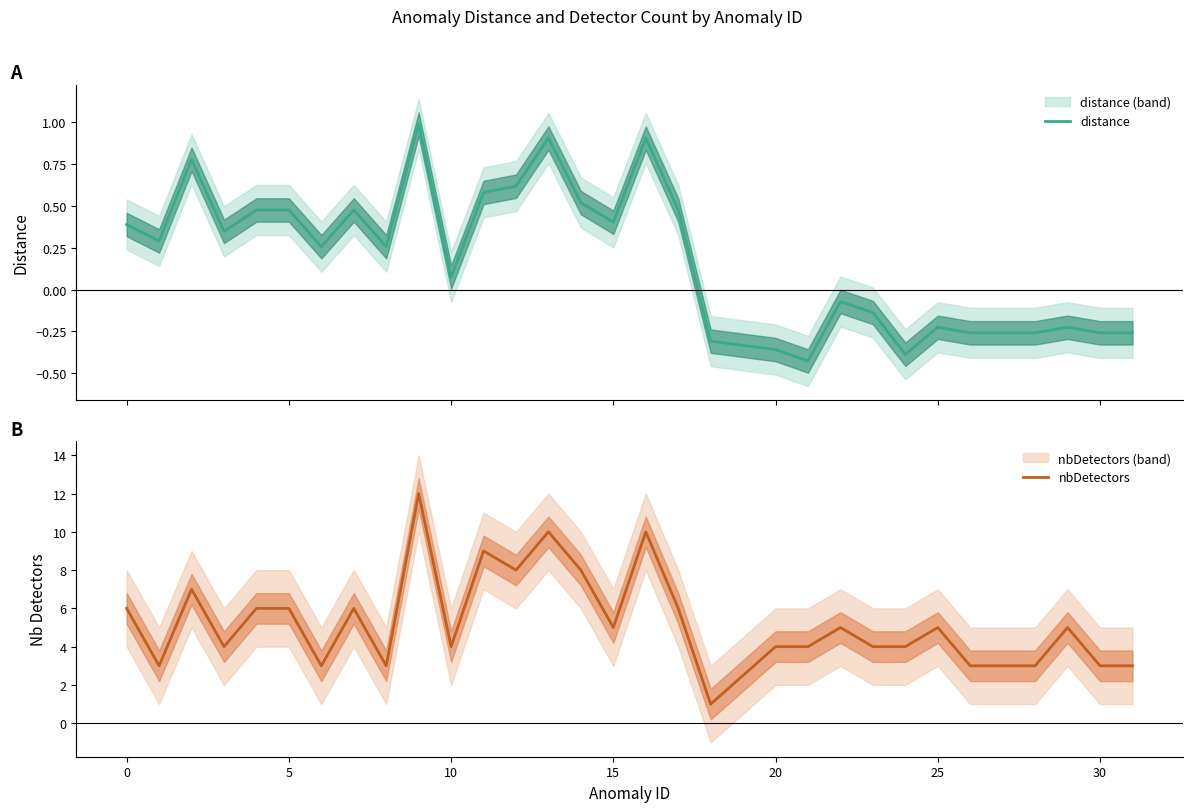

Which series has the largest total across all categories?

nbDetectors